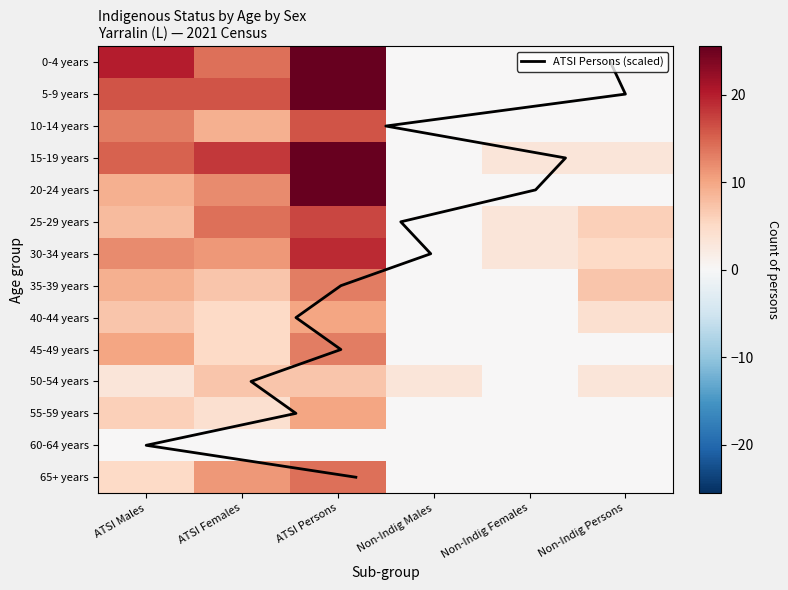

The value of 5-9 years at ATSI Females is 7. True or false?

False